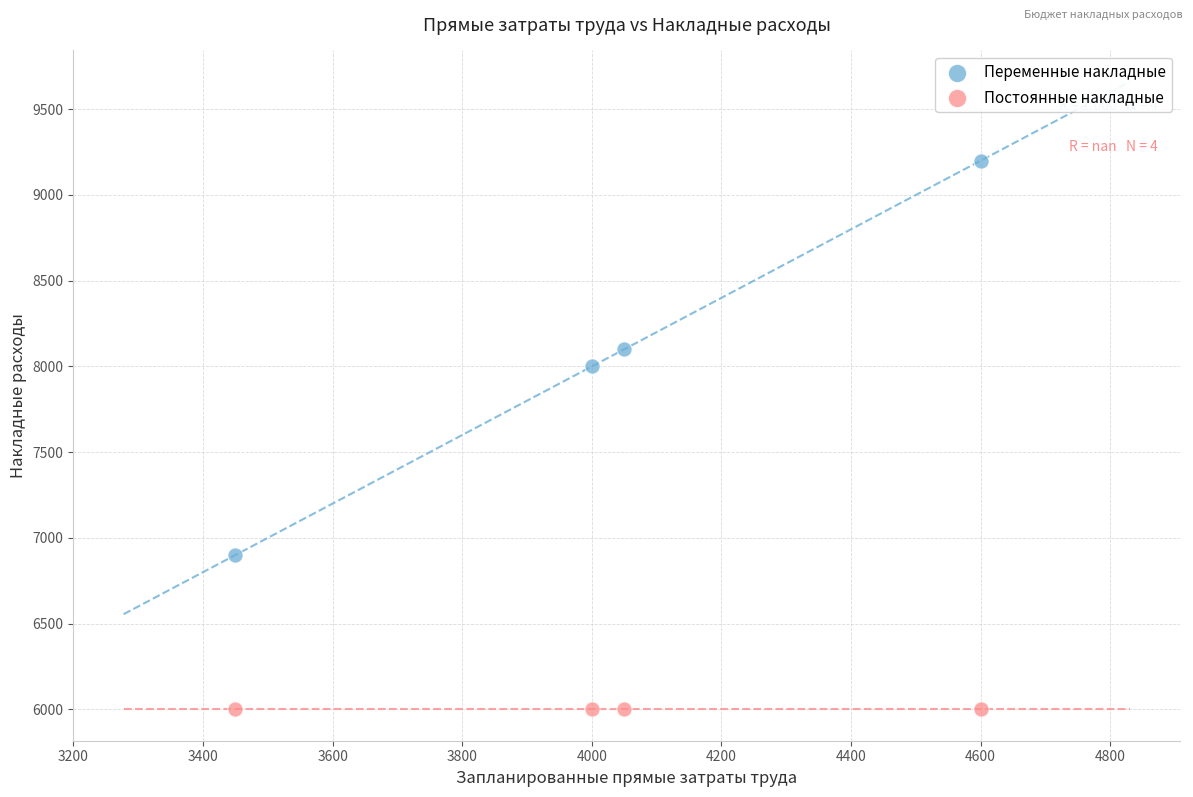

Which series reaches the minimum Y coordinate?

Постоянные накладные